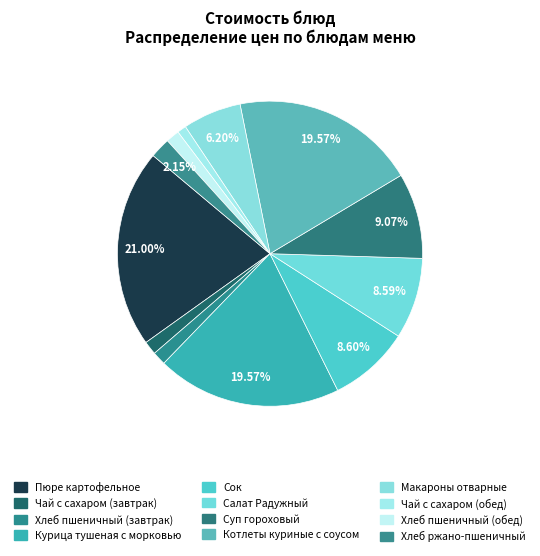

Between Чай с сахаром (обед) and Хлеб ржано-пшеничный, which is larger?

Хлеб ржано-пшеничный